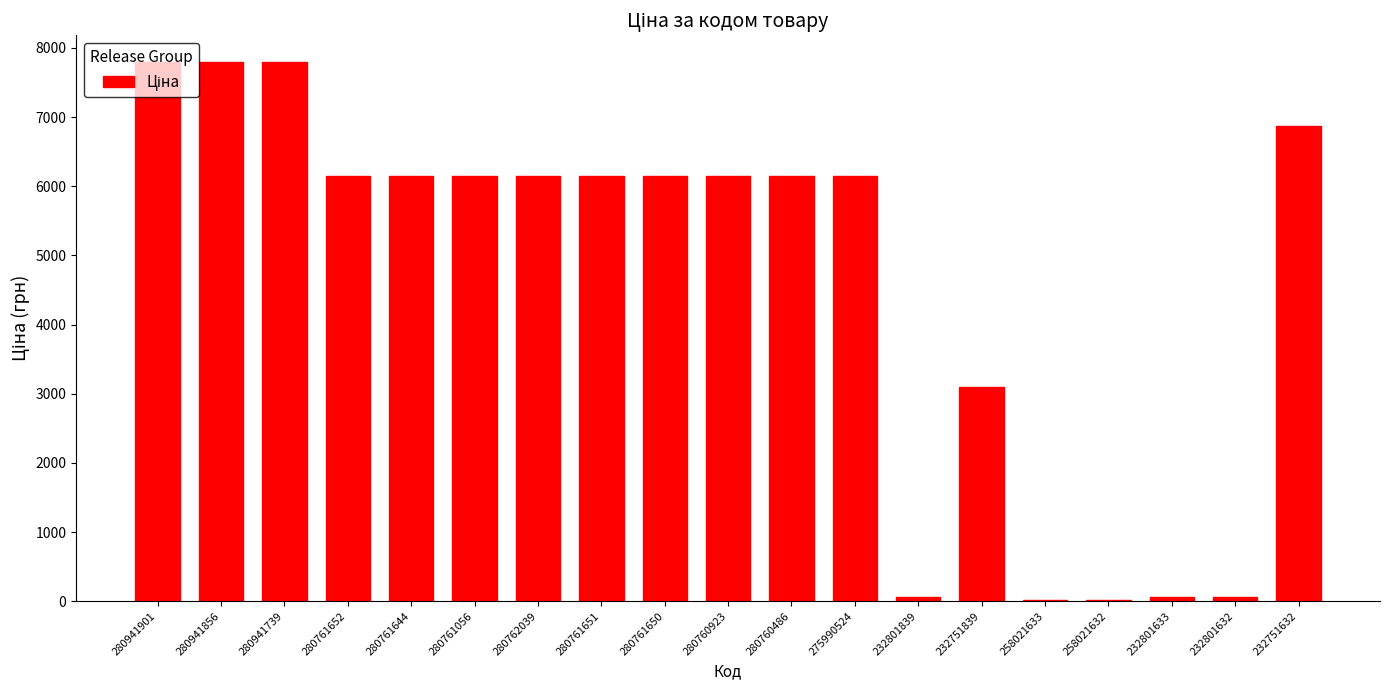

What is the average value?

4675.8